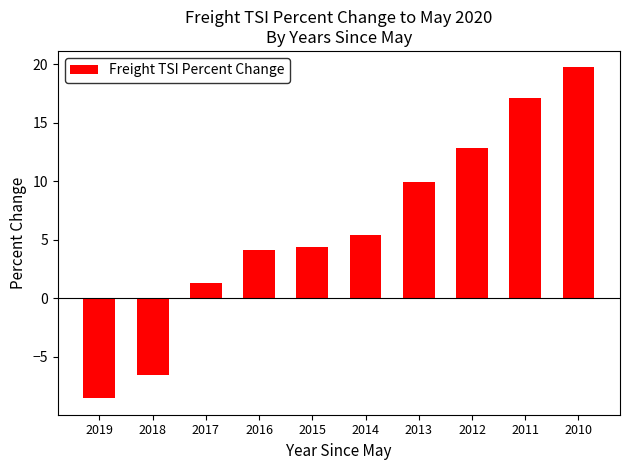

What is the change in value from 2018 to 2013?

+16.5